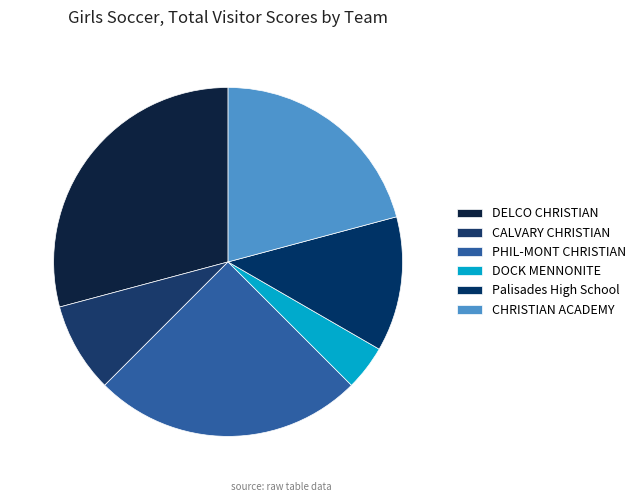

Which has a higher value, PHIL-MONT CHRISTIAN or CHRISTIAN ACADEMY?

PHIL-MONT CHRISTIAN